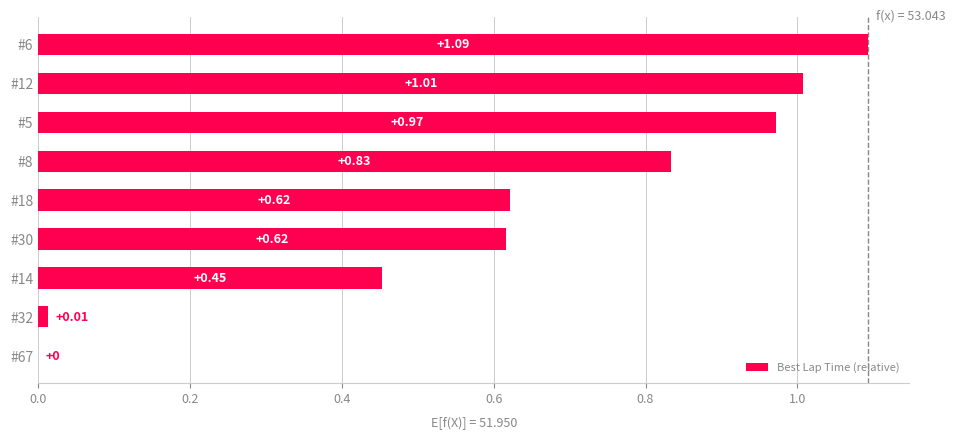

What is the sum of all values?

5.6